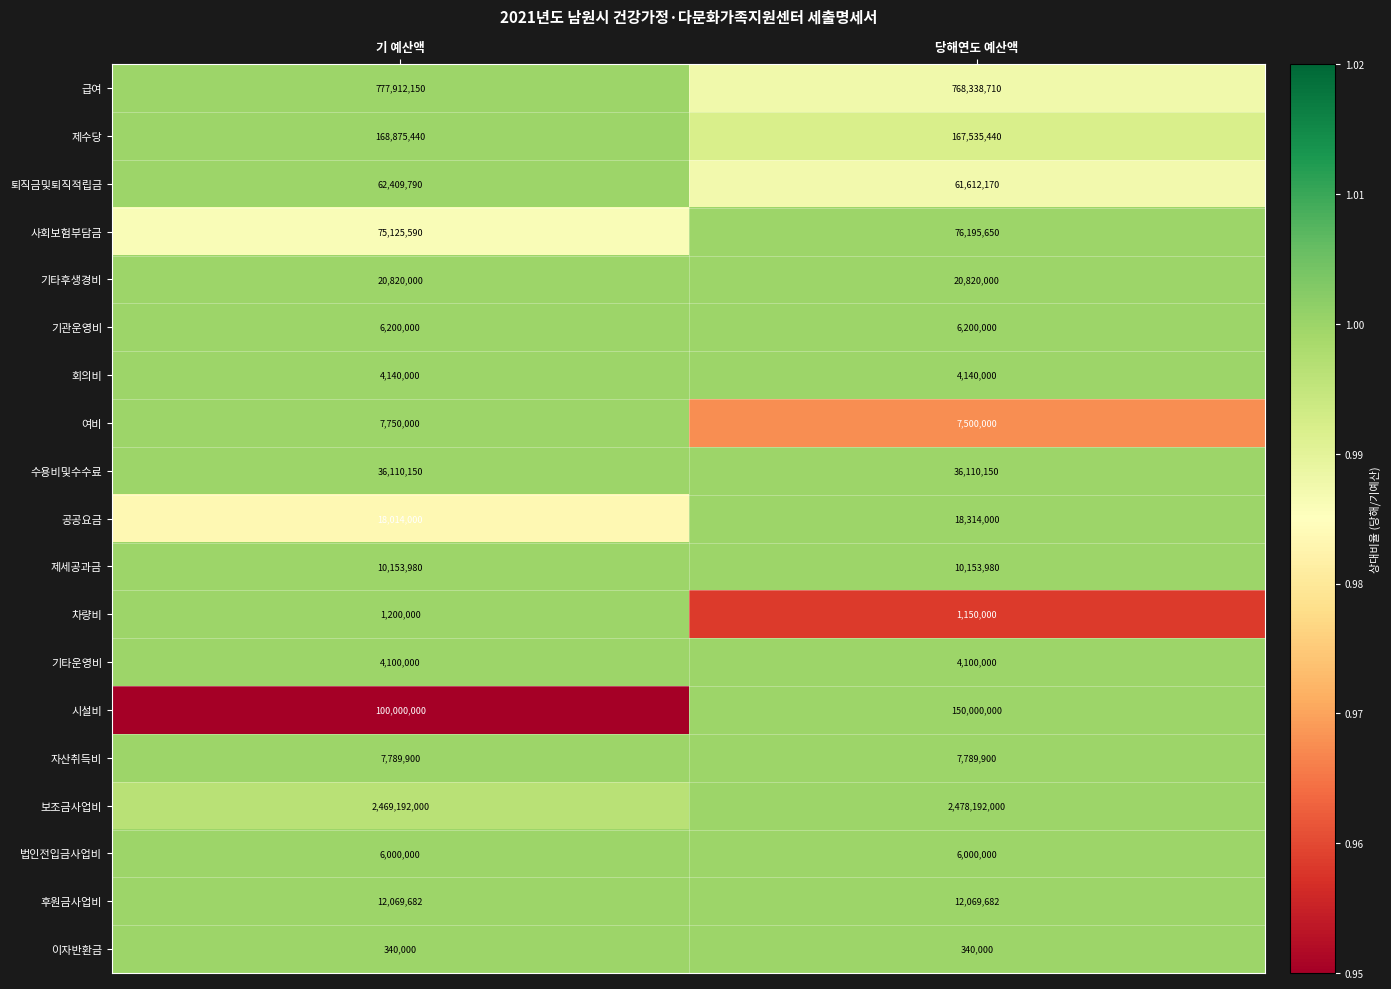

Which series has the largest total across all categories?

보조금사업비